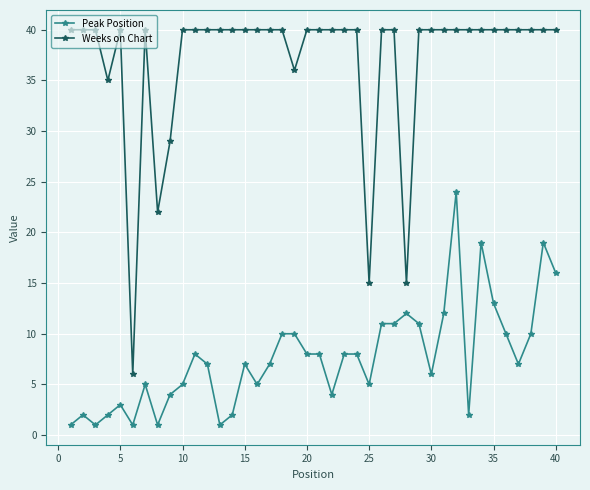

True or false: Peak Position and Weeks on Chart intersect in this chart.

False